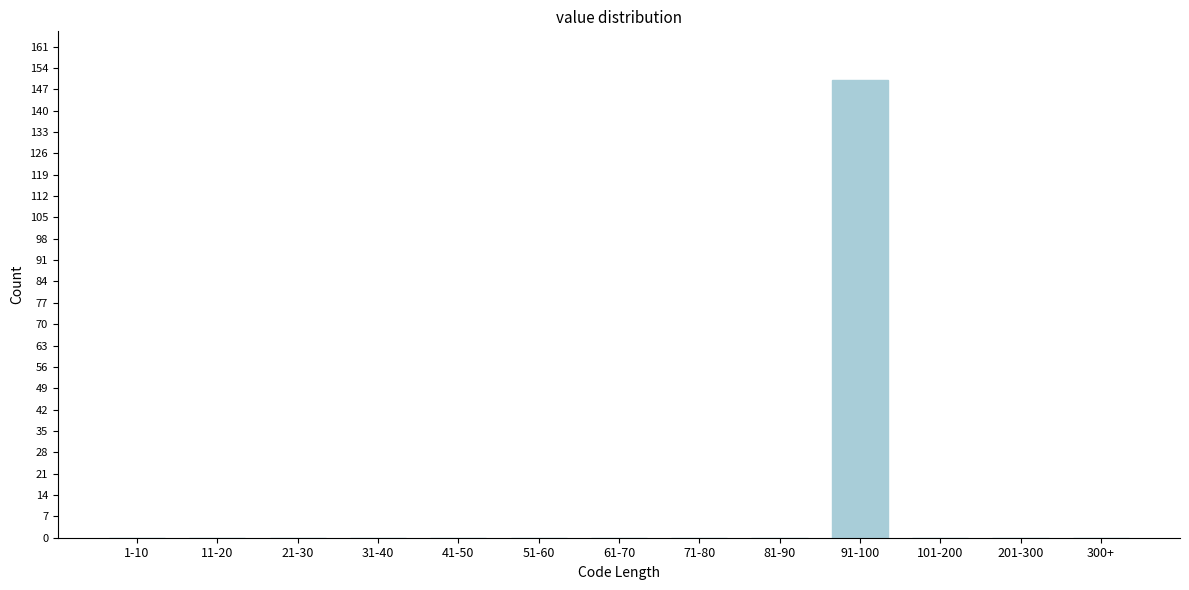

Reading left to right, what are all the values shown in this chart?

1-10=0	11-20=0	21-30=0	31-40=0	41-50=0	51-60=0	61-70=0	71-80=0	81-90=0	91-100=150	101-200=0	201-300=0	300+=0